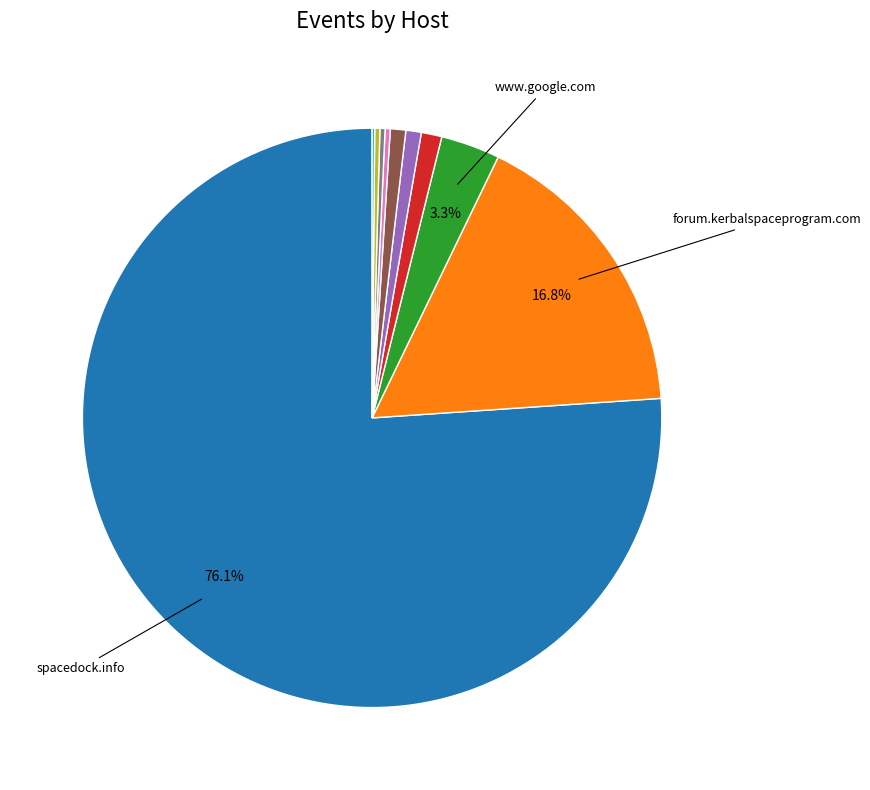

Is there any slice that represents more than half of the pie?

Yes